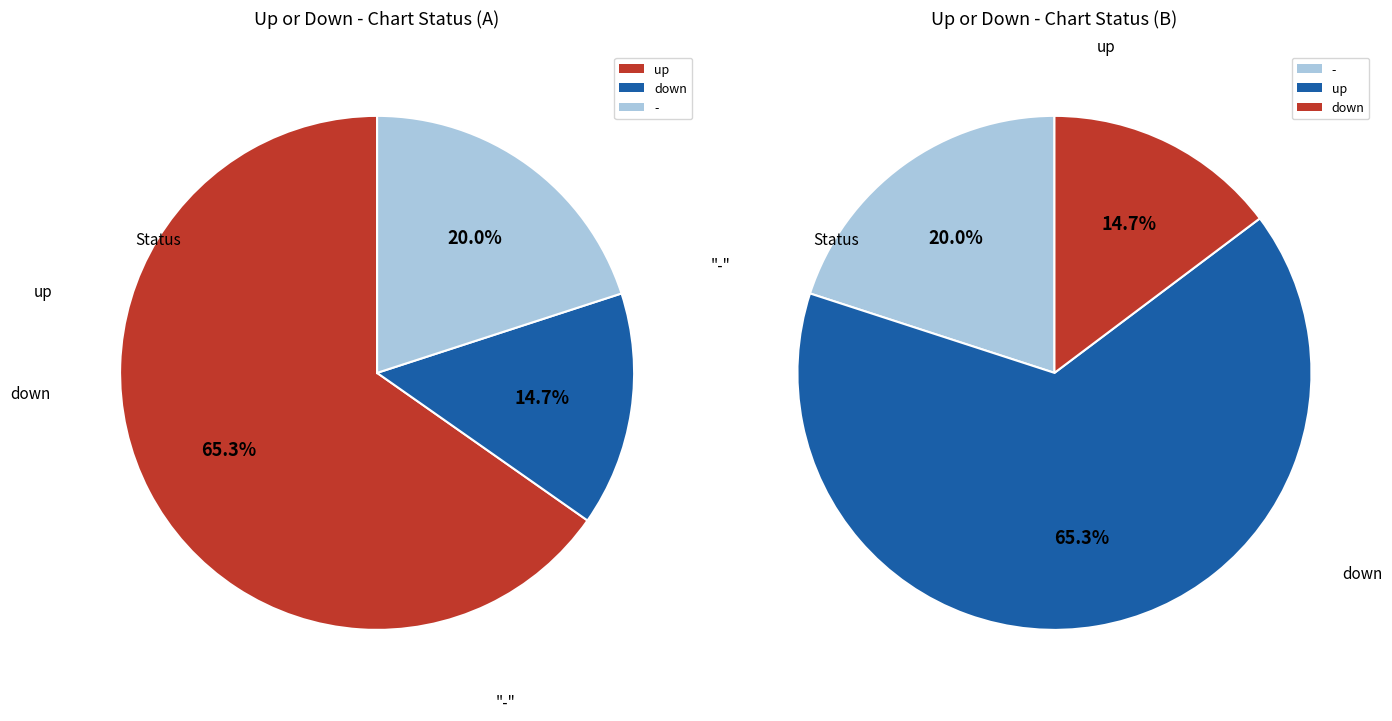

What is the change in value from up to down?

-48